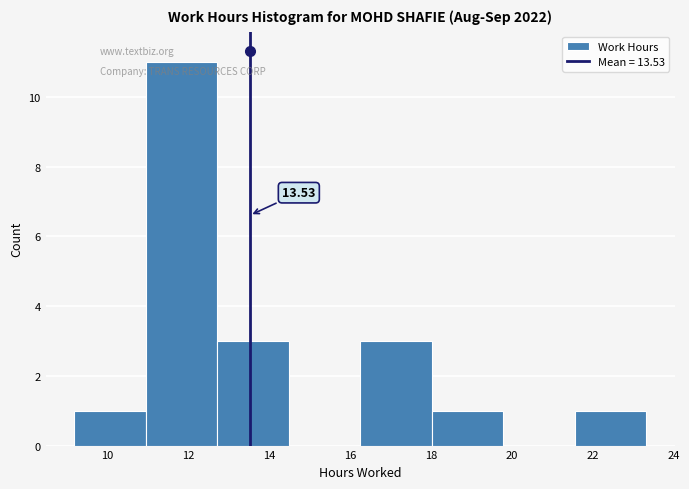

Over which range of the x-axis is the bar tallest?

11.0 to 12.8